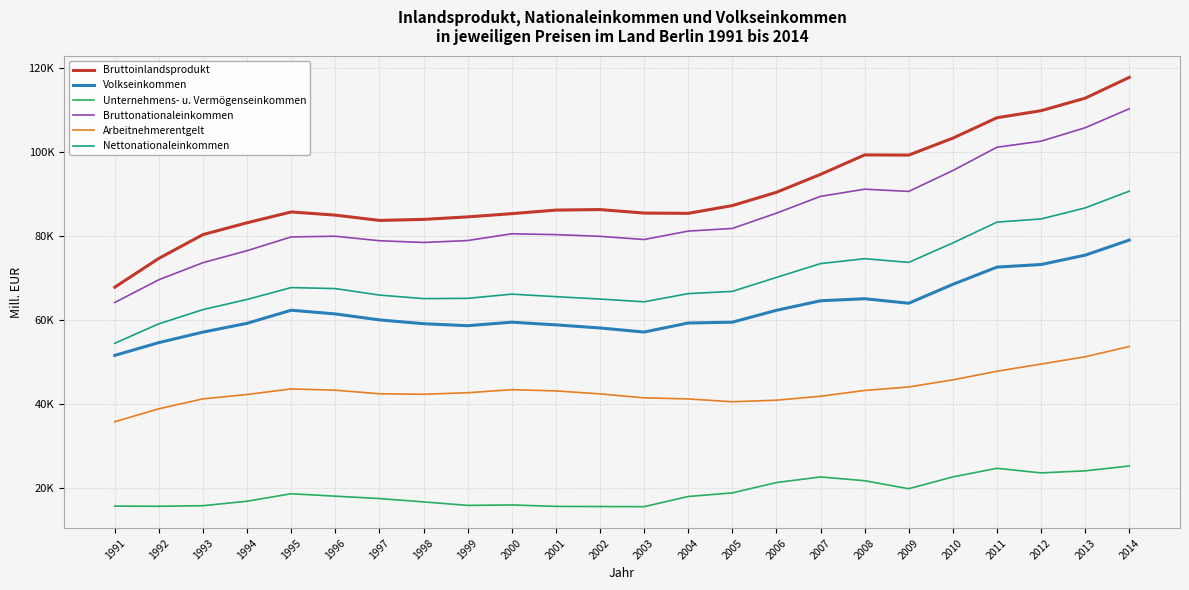

The value of Volkseinkommen at 2013 is 37698.5. True or false?

False